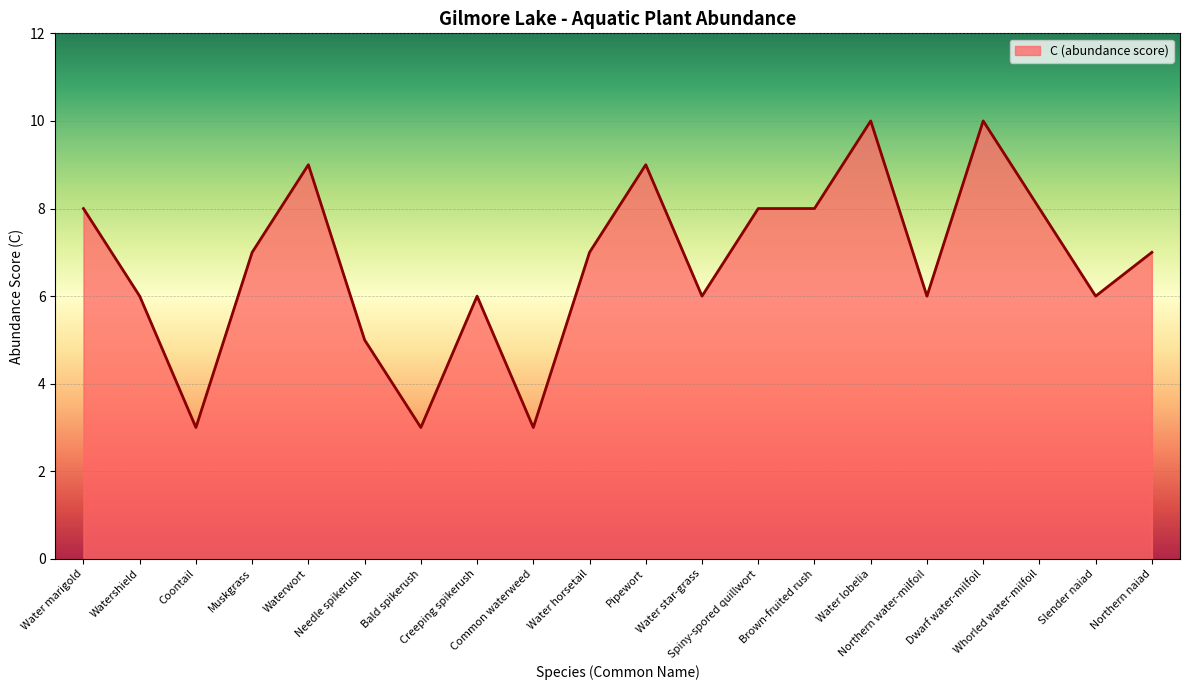

Approximately how many times larger is the value at Water marigold compared to Watershield?

1.3